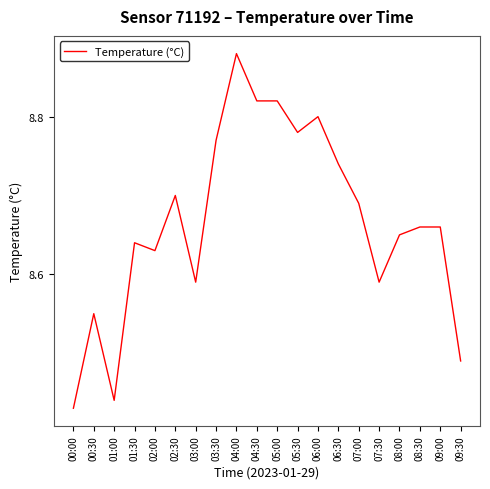

What position from the left is 04:00?

9